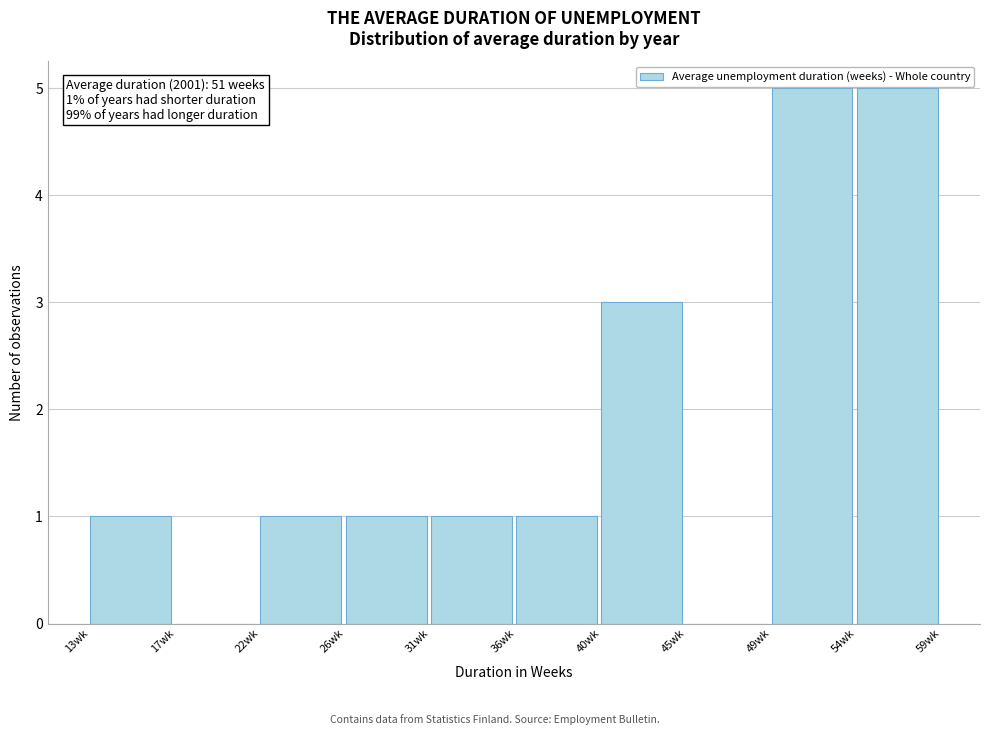

Reading right to left, transcribe all the data shown in this chart.

54wk=5	49wk=5	45wk=0	40wk=3	36wk=1	31wk=1	26wk=1	22wk=1	17wk=0	13wk=1